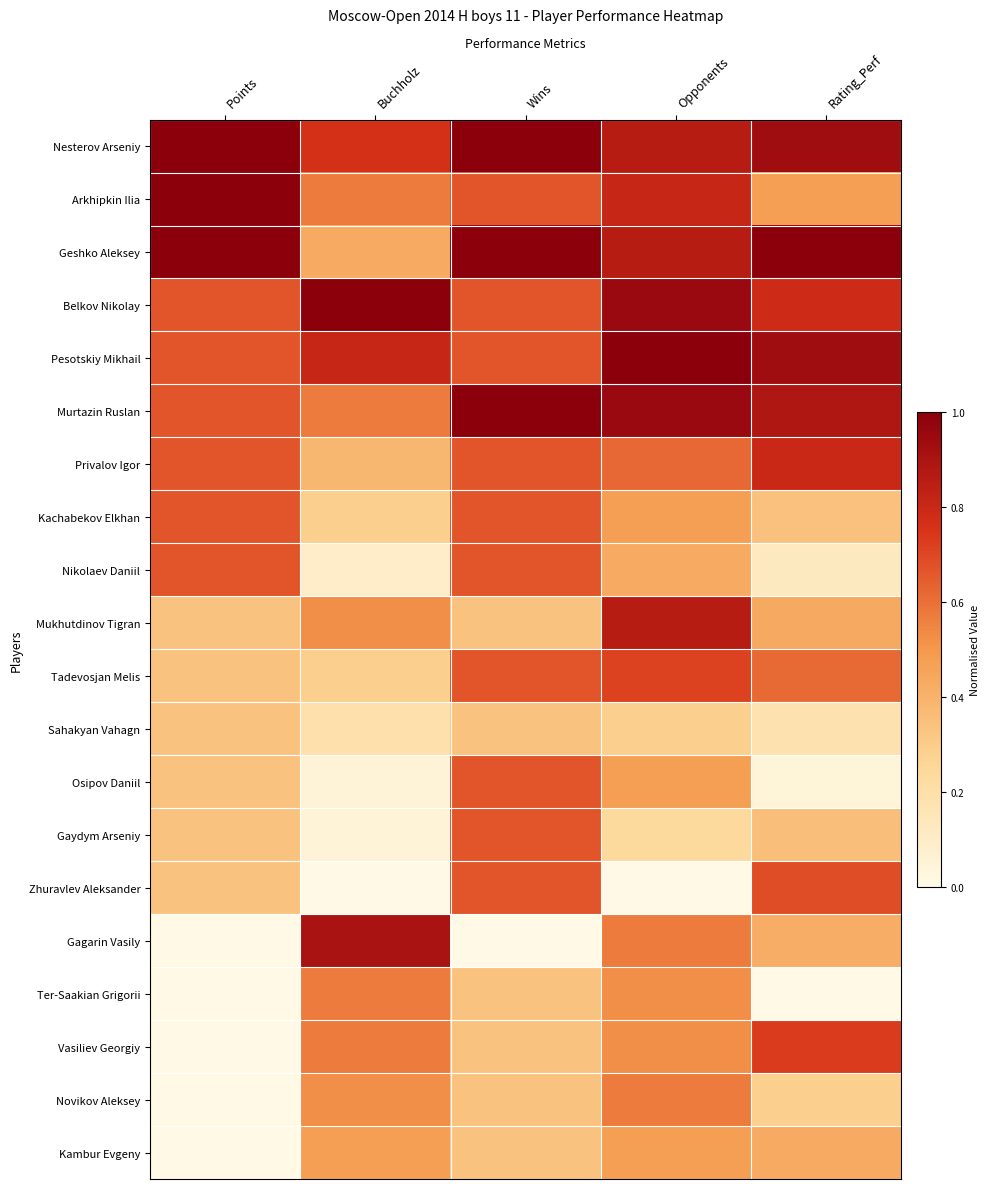

Reading left to right, list all the values displayed in this chart.

Nesterov Arseniy: Points=1.0	Buchholz=0.8	Wins=1.0	Opponents=0.9	Rating_Perf=0.9
Arkhipkin Ilia: Points=1.0	Buchholz=0.6	Wins=0.7	Opponents=0.8	Rating_Perf=0.5
Geshko Aleksey: Points=1.0	Buchholz=0.4	Wins=1.0	Opponents=0.9	Rating_Perf=1.0
Belkov Nikolay: Points=0.7	Buchholz=1.0	Wins=0.7	Opponents=1.0	Rating_Perf=0.8
Pesotskiy Mikhail: Points=0.7	Buchholz=0.8	Wins=0.7	Opponents=1.0	Rating_Perf=0.9
Murtazin Ruslan: Points=0.7	Buchholz=0.6	Wins=1.0	Opponents=1.0	Rating_Perf=0.9
Privalov Igor: Points=0.7	Buchholz=0.4	Wins=0.7	Opponents=0.6	Rating_Perf=0.8
Kachabekov Elkhan: Points=0.7	Buchholz=0.3	Wins=0.7	Opponents=0.5	Rating_Perf=0.3
Nikolaev Daniil: Points=0.7	Buchholz=0.1	Wins=0.7	Opponents=0.4	Rating_Perf=0.1
Mukhutdinov Tigran: Points=0.3	Buchholz=0.5	Wins=0.3	Opponents=0.9	Rating_Perf=0.4
Tadevosjan Melis: Points=0.3	Buchholz=0.3	Wins=0.7	Opponents=0.7	Rating_Perf=0.6
Sahakyan Vahagn: Points=0.3	Buchholz=0.2	Wins=0.3	Opponents=0.3	Rating_Perf=0.2
Osipov Daniil: Points=0.3	Buchholz=0.0	Wins=0.7	Opponents=0.5	Rating_Perf=0.0
Gaydym Arseniy: Points=0.3	Buchholz=0.0	Wins=0.7	Opponents=0.2	Rating_Perf=0.4
Zhuravlev Aleksander: Points=0.3	Buchholz=0.0	Wins=0.7	Opponents=0.0	Rating_Perf=0.7
Gagarin Vasily: Points=0.0	Buchholz=0.9	Wins=0.0	Opponents=0.6	Rating_Perf=0.4
Ter-Saakian Grigorii: Points=0.0	Buchholz=0.6	Wins=0.3	Opponents=0.5	Rating_Perf=0.0
Vasiliev Georgiy: Points=0.0	Buchholz=0.6	Wins=0.3	Opponents=0.5	Rating_Perf=0.7
Novikov Aleksey: Points=0.0	Buchholz=0.5	Wins=0.3	Opponents=0.6	Rating_Perf=0.3
Kambur Evgeny: Points=0.0	Buchholz=0.5	Wins=0.3	Opponents=0.5	Rating_Perf=0.4